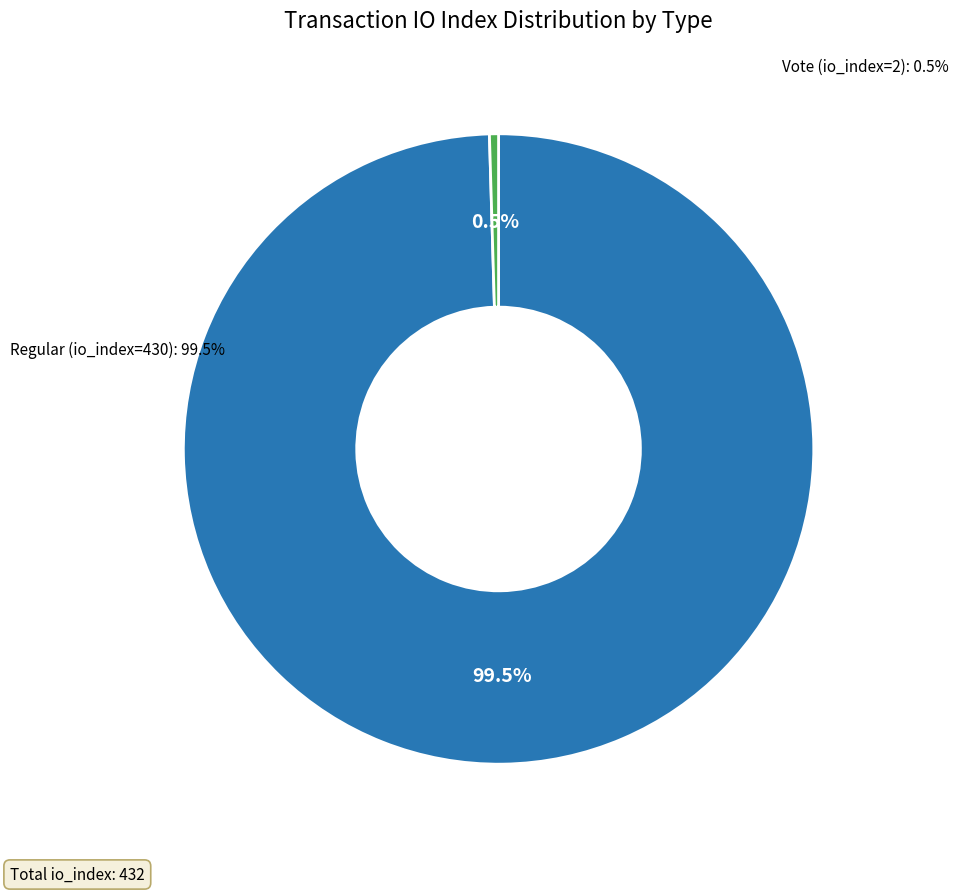

Which has a higher value, Regular (io_index=430) or Vote (io_index=2)?

Regular (io_index=430)